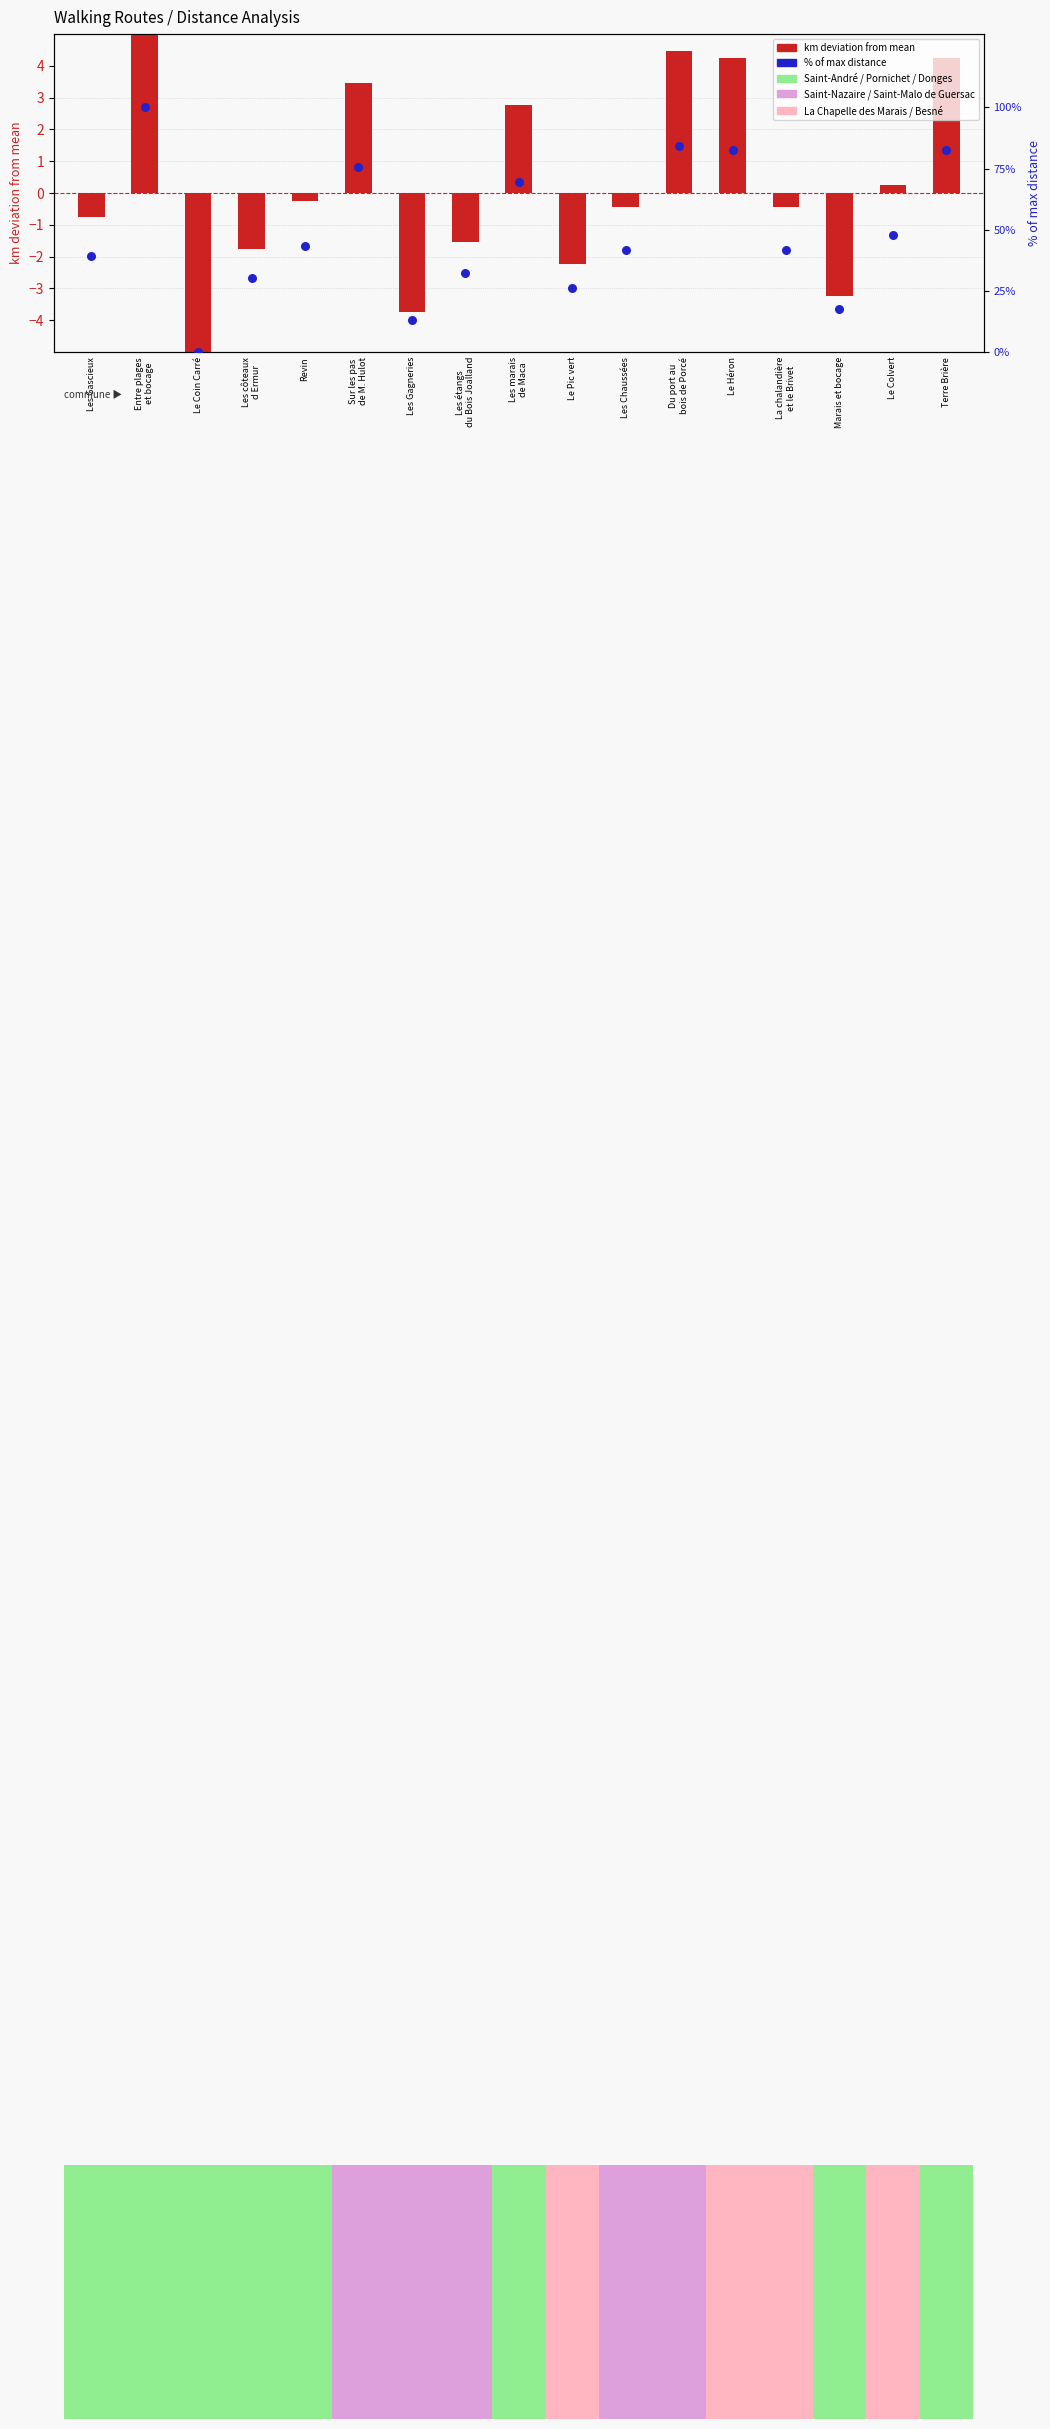

Which has a higher value, Entre plages
et bocage or Le Héron?

Entre plages
et bocage